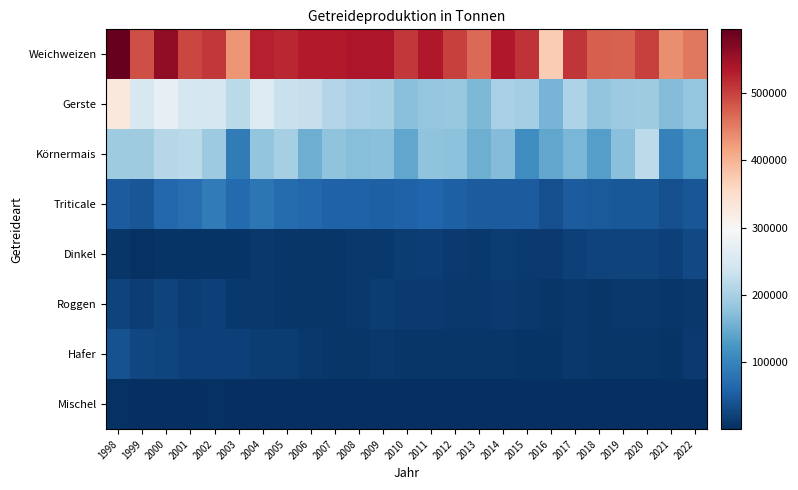

Reading left to right, extract all data points from this chart.

Weichweizen: 1998=594098	1999=489452	2000=561200	2001=496400	2002=507400	2003=428300	2004=528300	2005=521400	2006=533200	2007=533600	2008=536989	2009=536958	2010=507469	2011=533913	2012=500993	2013=466566	2014=534744	2015=512477	2016=372222	2017=509555	2018=474123	2019=472936	2020=500986	2021=435188	2022=453676
Gerste: 1998=329732	1999=250691	2000=274100	2001=245200	2002=247200	2003=218000	2004=257400	2005=231200	2006=230000	2007=210500	2008=200341	2009=198061	2010=174113	2011=183372	2012=184141	2013=164839	2014=201091	2015=197842	2016=159023	2017=205772	2018=180948	2019=189096	2020=192050	2021=169718	2022=183159
Körnermais: 1998=191813	1999=192338	2000=212400	2001=217600	2002=189000	2003=90700	2004=180900	2005=198900	2006=152400	2007=177600	2008=170699	2009=174035	2010=143502	2011=178000	2012=175000	2013=153000	2014=169000	2015=113000	2016=144406	2017=162454	2018=134834	2019=174627	2020=219692	2021=98216	2022=125317
Triticale: 1998=51048	1999=43332	2000=64100	2001=71300	2002=89800	2003=67900	2004=82900	2005=68400	2006=64600	2007=58700	2008=58854	2009=56295	2010=58332	2011=62044	2012=55147	2013=50424	2014=50477	2015=49911	2016=36178	2017=51424	2018=47342	2019=46260	2020=46872	2021=37747	2022=42854
Dinkel: 1998=8326	1999=5507	2000=7300	2001=7300	2002=7200	2003=6800	2004=10400	2005=9300	2006=9900	2007=9400	2008=11108	2009=12473	2010=16093	2011=18430	2012=13778	2013=12293	2014=15729	2015=14359	2016=13991	2017=20297	2018=21796	2019=22693	2020=23615	2021=20404	2022=29190
Roggen: 1998=22306	1999=18348	2000=22400	2001=18600	2002=21500	2003=10500	2004=11300	2005=9400	2006=8600	2007=10100	2008=12098	2009=15874	2010=13708	2011=12726	2012=10487	2013=10257	2014=12939	2015=11918	2016=8411	2017=12423	2018=10112	2019=11184	2020=10333	2021=7948	2022=10485
Hafer: 1998=39855	1999=27710	2000=26300	2001=19800	2002=21500	2003=21500	2004=15700	2005=15300	2006=12000	2007=10100	2008=9470	2009=10549	2010=8932	2011=8717	2012=8765	2013=7934	2014=8444	2015=7772	2016=7106	2017=10210	2018=8256	2019=9646	2020=8905	2021=7359	2022=12790
Mischel: 1998=3797	1999=1103	2000=1700	2001=2800	2002=3700	2003=2900	2004=1500	2005=2100	2006=1300	2007=1100	2008=1258	2009=1131	2010=1018	2011=1195	2012=1213	2013=934	2014=1326	2015=1299	2016=1037	2017=1368	2018=1304	2019=1566	2020=1563	2021=994	2022=1421